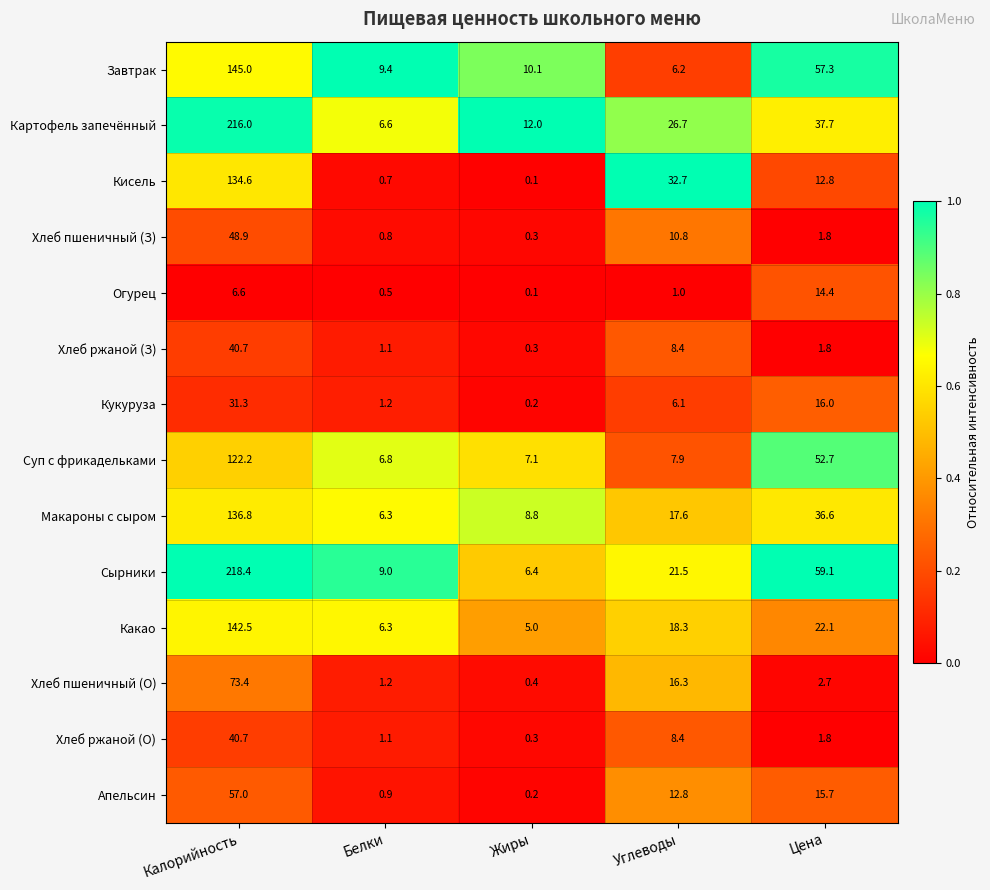

At which label does Кисель reach its minimum?

Жиры